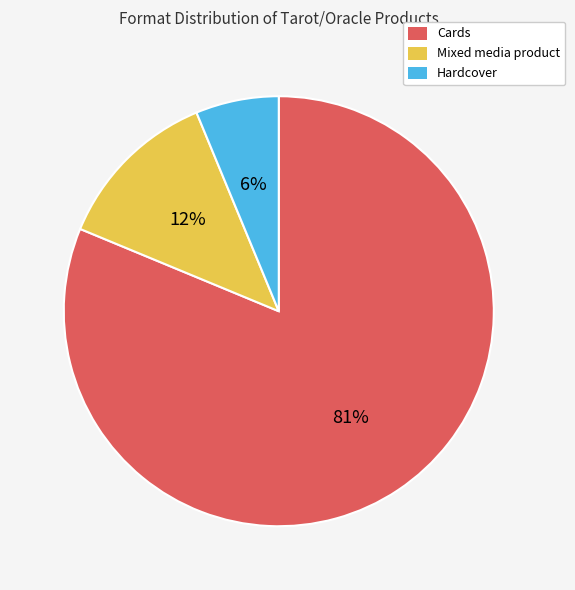

Is the sum of Mixed media product and Hardcover greater than half?

No